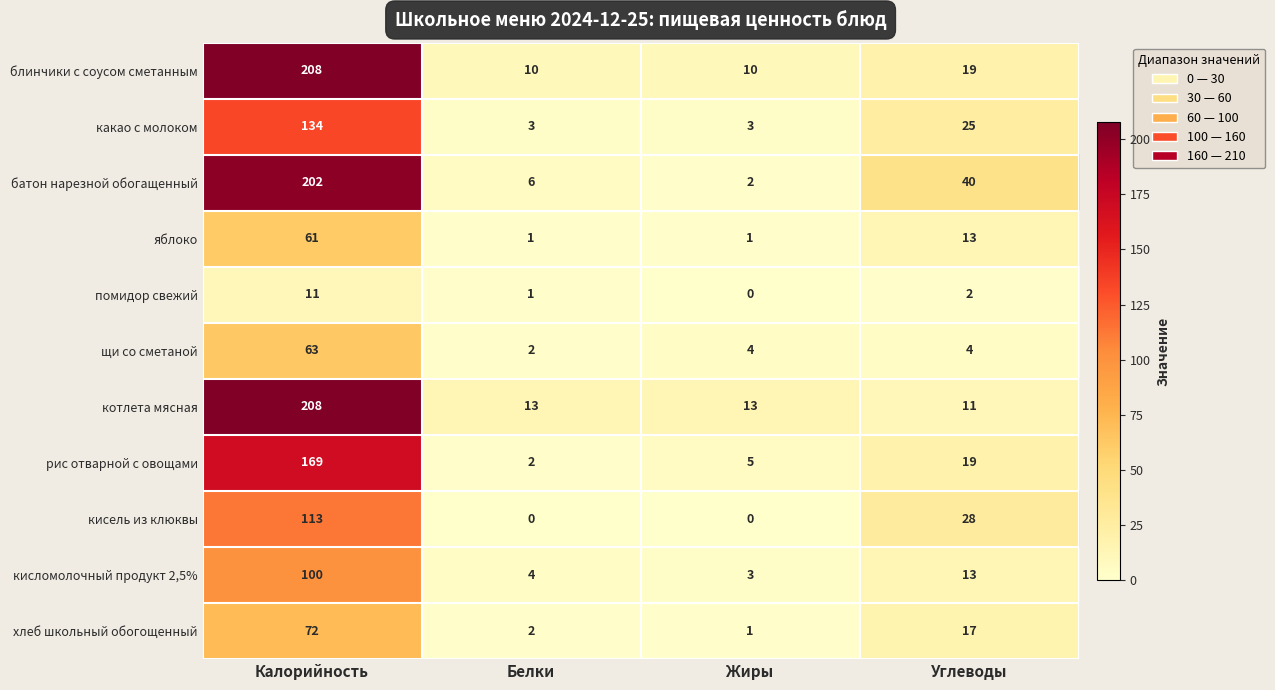

The хлеб школьный обогощенный series shows 2 at Белки. True or false?

True